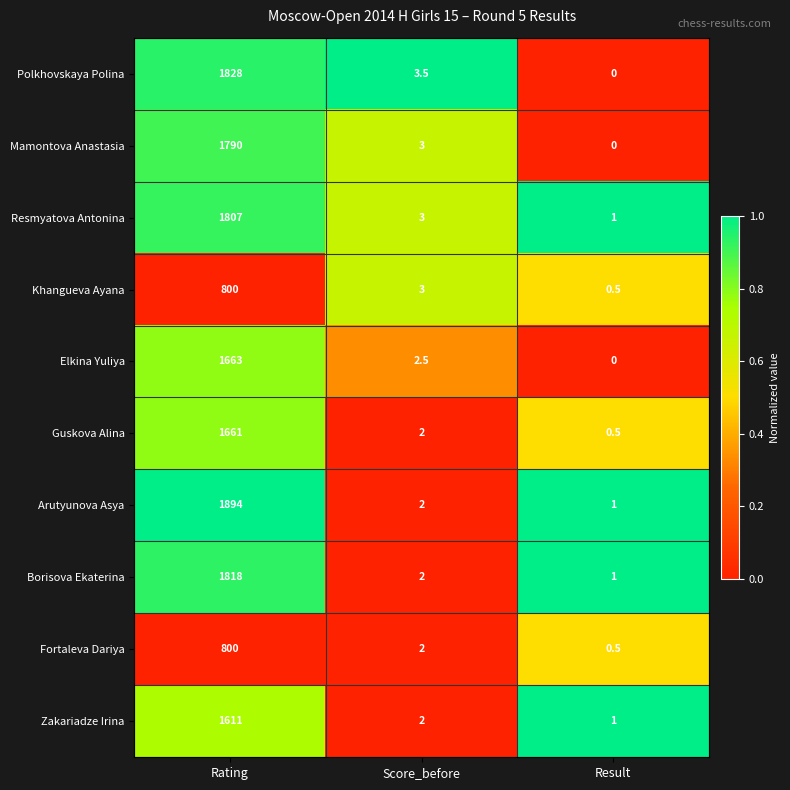

Reading right to left, list all the values displayed in this chart.

Polkhovskaya Polina: 0.0	3.5	1828.0
Mamontova Anastasia: 0.0	3.0	1790.0
Resmyatova Antonina: 1.0	3.0	1807.0
Khangueva Ayana: 0.5	3.0	800.0
Elkina Yuliya: 0.0	2.5	1663.0
Guskova Alina: 0.5	2.0	1661.0
Arutyunova Asya: 1.0	2.0	1894.0
Borisova Ekaterina: 1.0	2.0	1818.0
Fortaleva Dariya: 0.5	2.0	800.0
Zakariadze Irina: 1.0	2.0	1611.0